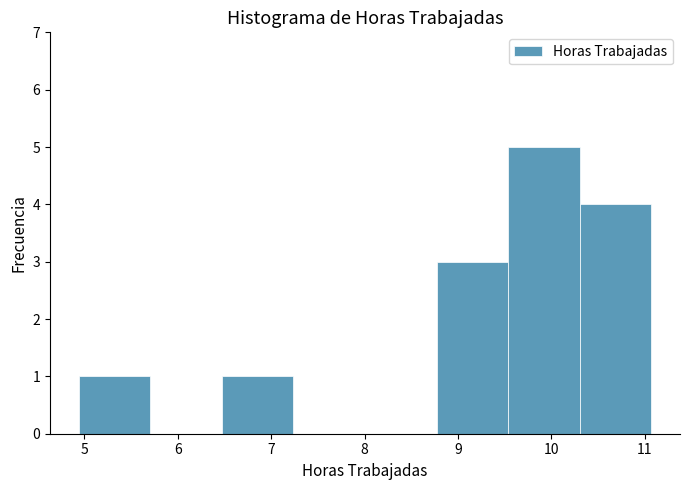

Which range on the x-axis has the tallest bar?

9.5 to 10.3